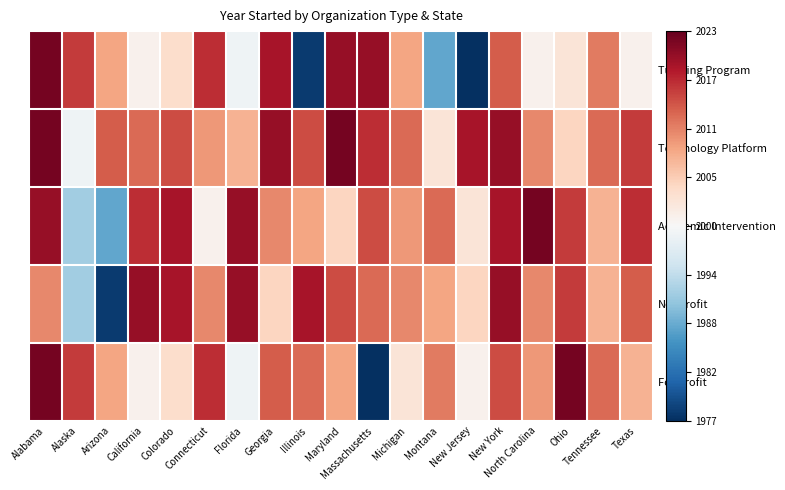

What is the total value across all series at North Carolina?

2.4